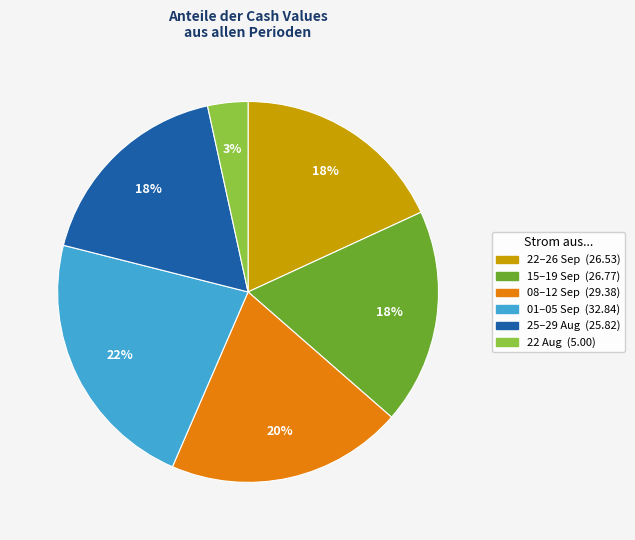

Does any single category account for the majority?

No